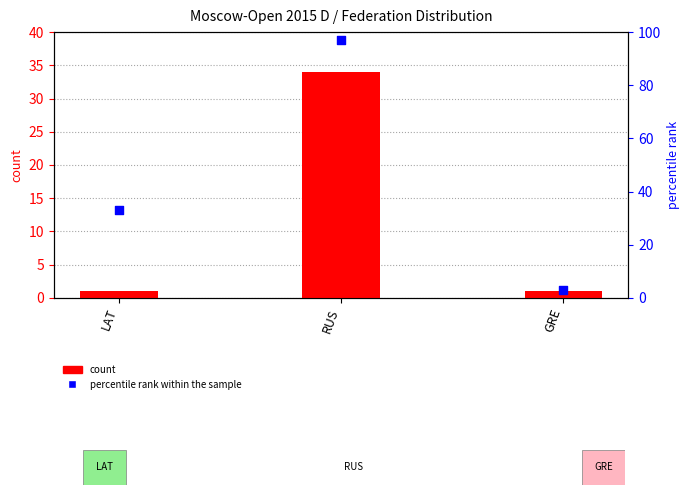

What is the total value across all series at RUS?

131